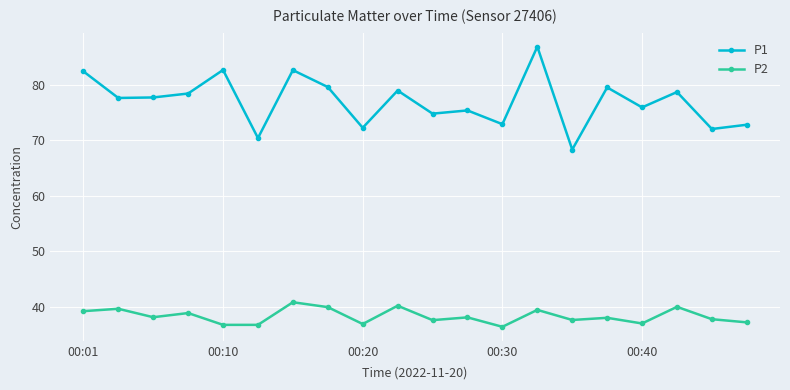

How many values in the P1 series are below 77?

9